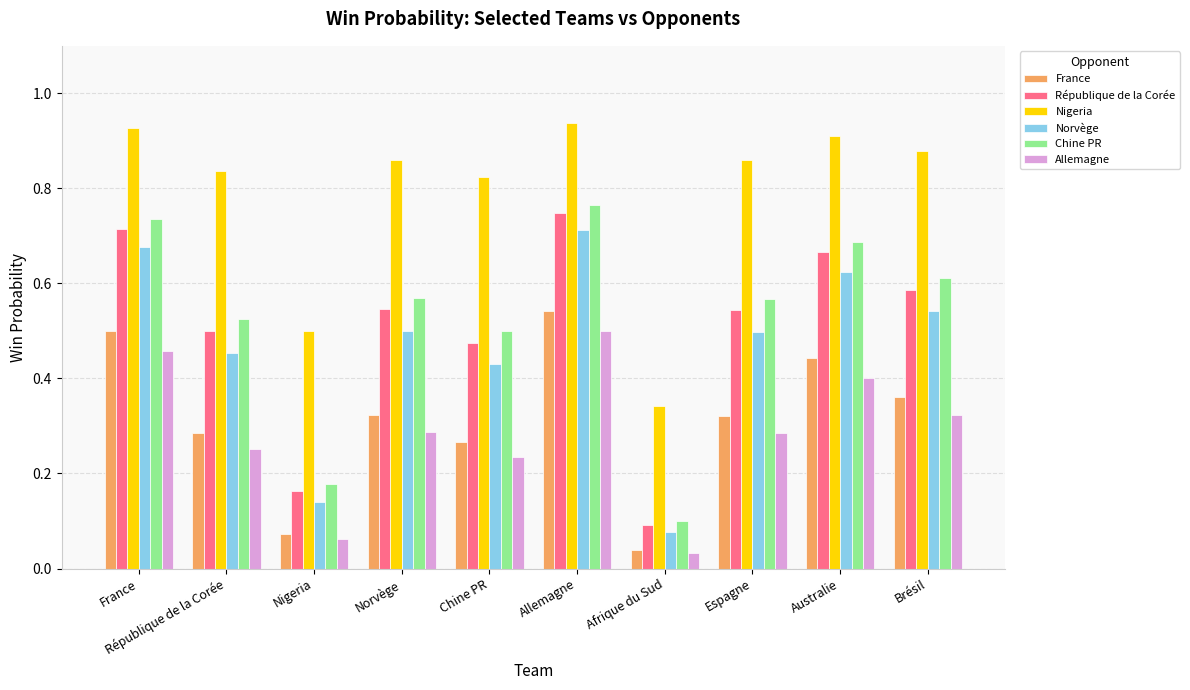

How many Nigeria values are between 0 and 1?

10